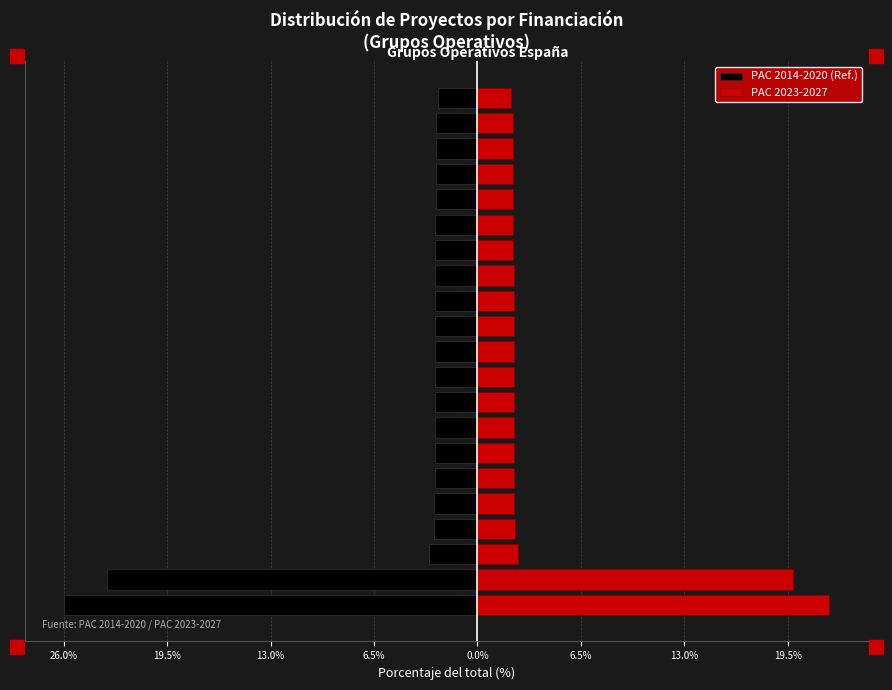

True or false: PAC 2014-2020 (Ref.) has a value of -2.7 at 12.

True